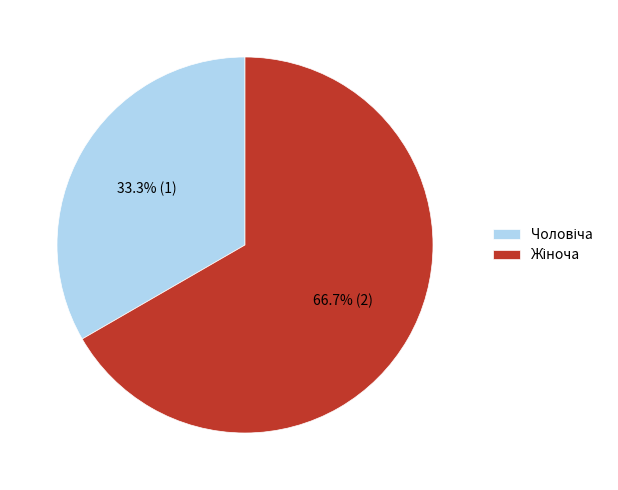

Is there any slice that represents more than half of the pie?

Yes